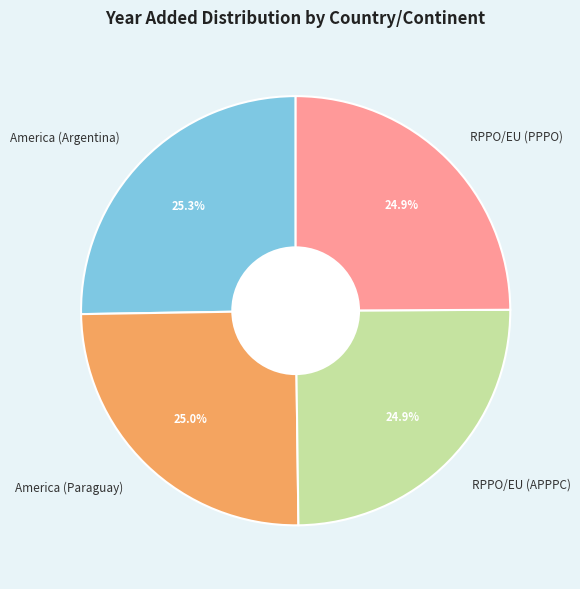

The America (Paraguay) slice represents 30% of the pie. True or false?

False